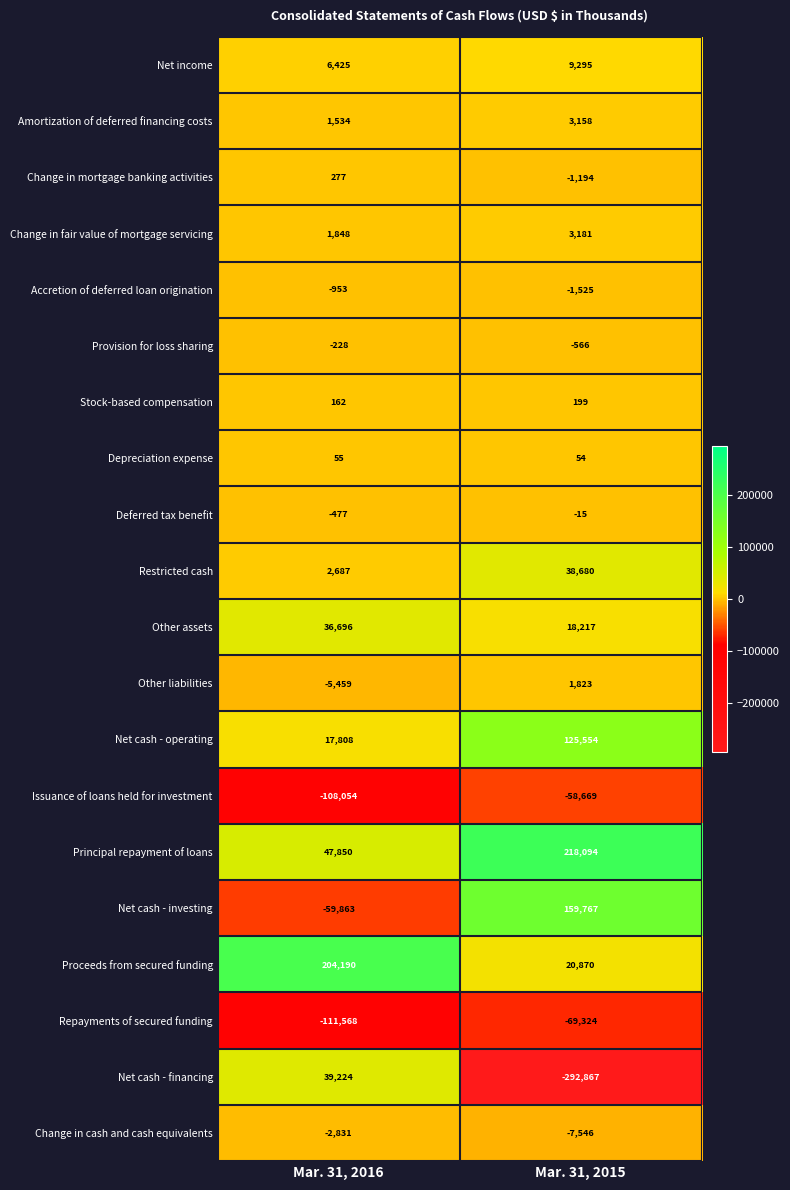

At which label is Net cash - operating closest to 71681?

Mar. 31, 2016